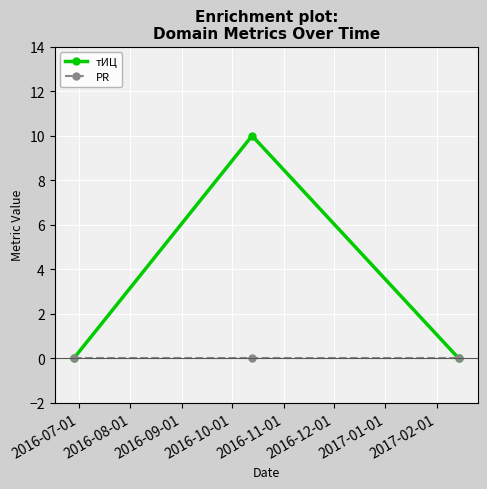

Rank the series by their maximum value, from lowest to highest.

PR, тИЦ